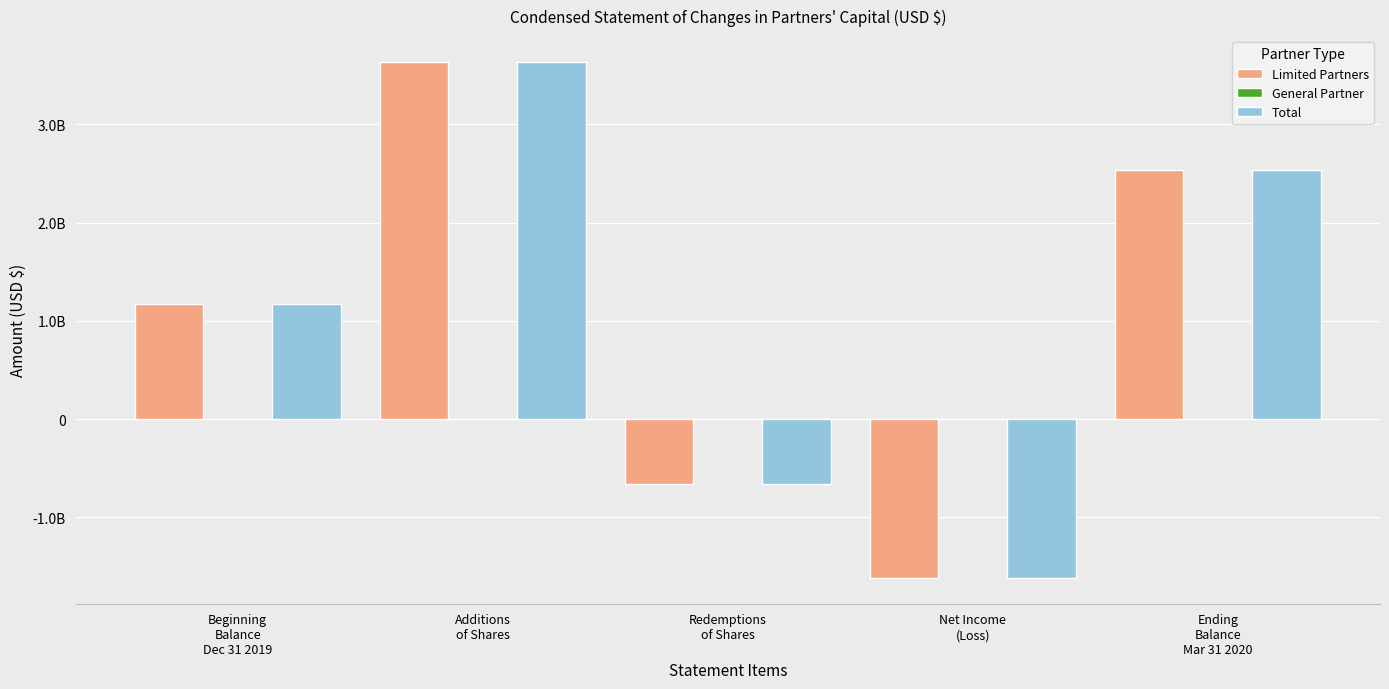

What is the lowest value of the Total series?

-1617373490